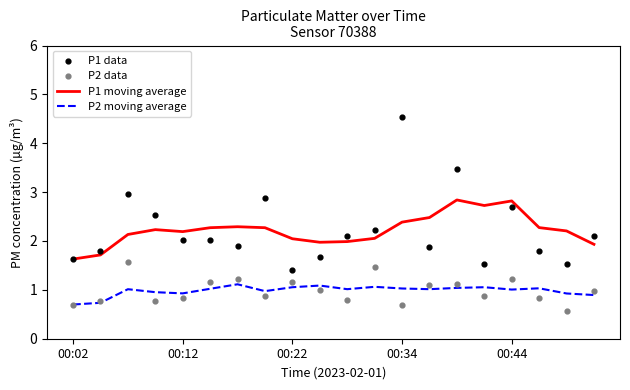

Which series reaches the maximum Y coordinate?

P1 data